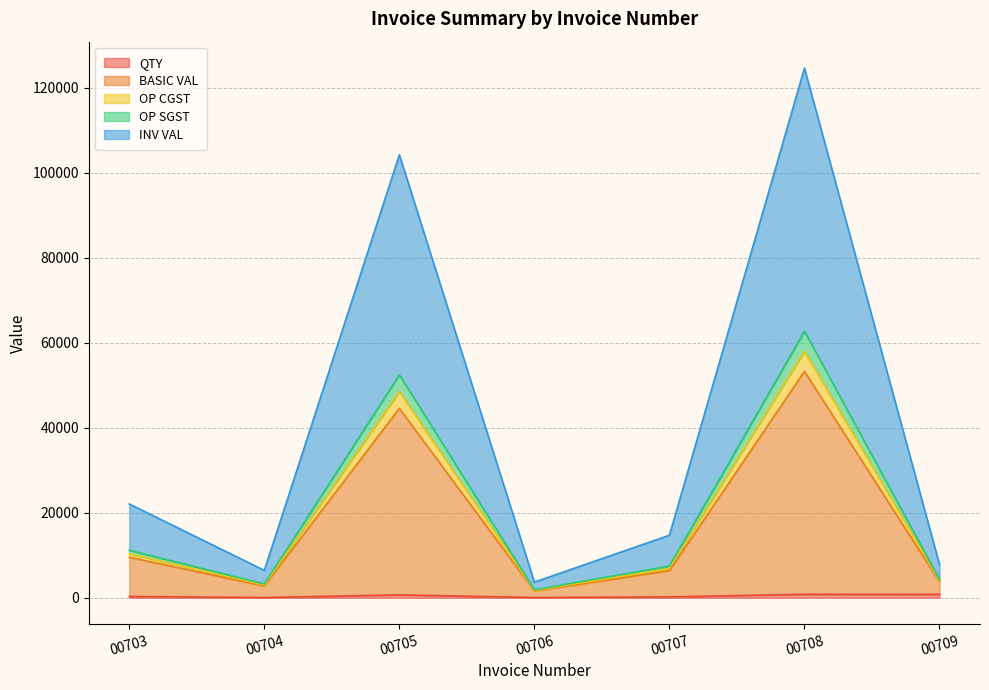

What is the spread (max minus min) of values at 00704?

6398.2